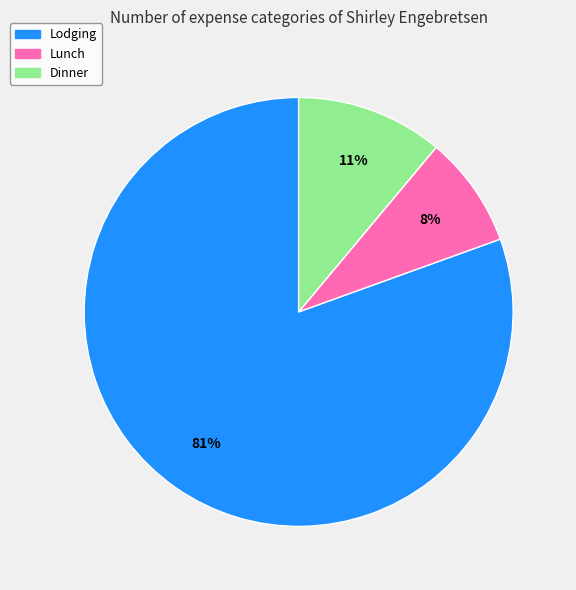

To the nearest percent, what is the average slice percentage?

33%